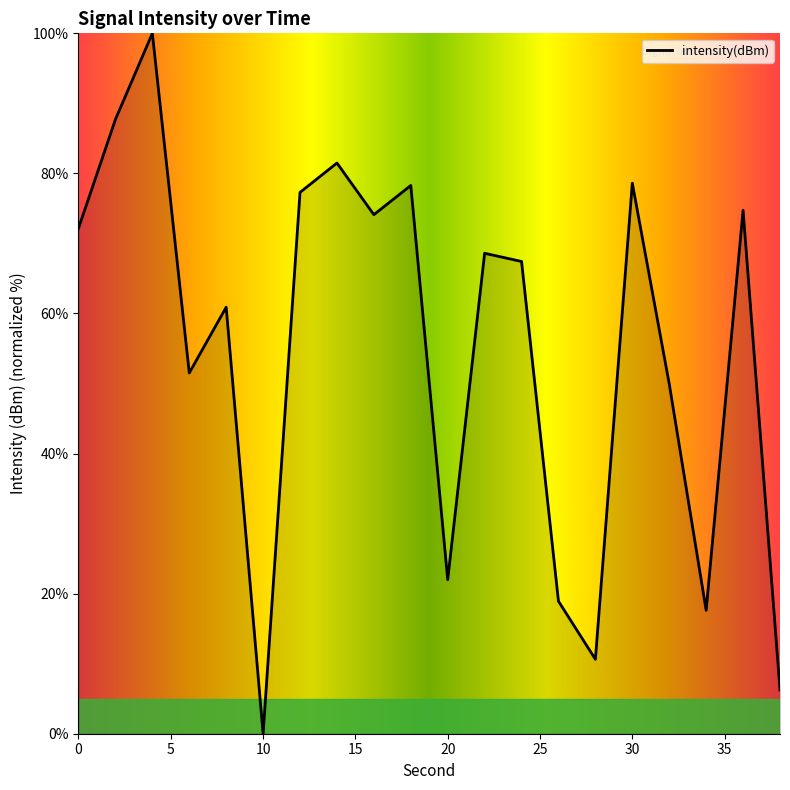

What is the maximum value shown in the chart?

100.0